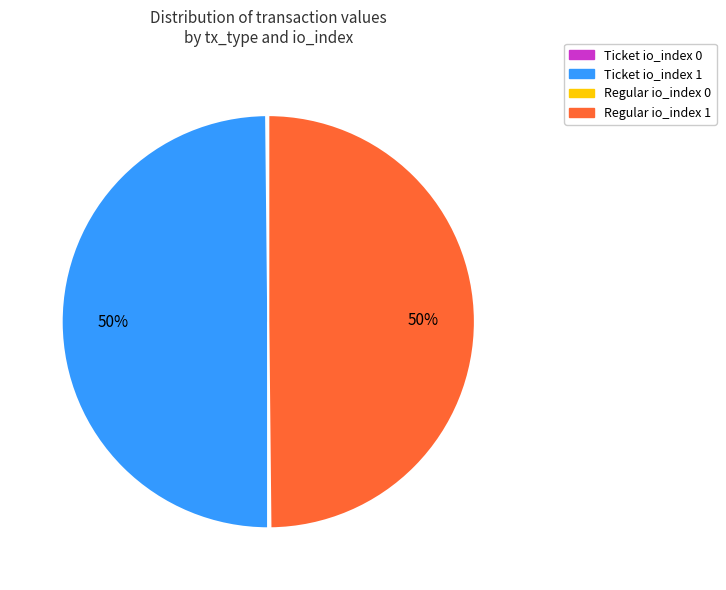

To the nearest percent, what portion does Regular io_index 1 represent?

50%